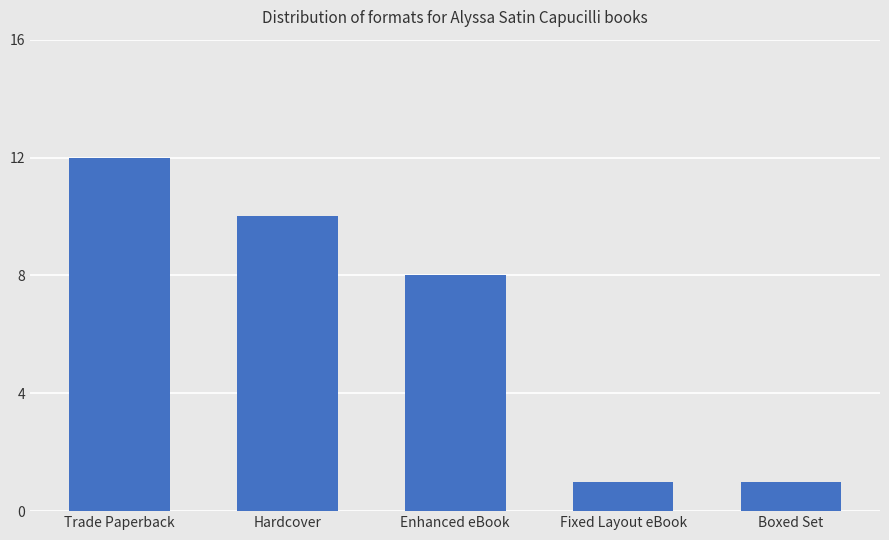

Reading right to left, transcribe all the data shown in this chart.

1	1	8	10	12